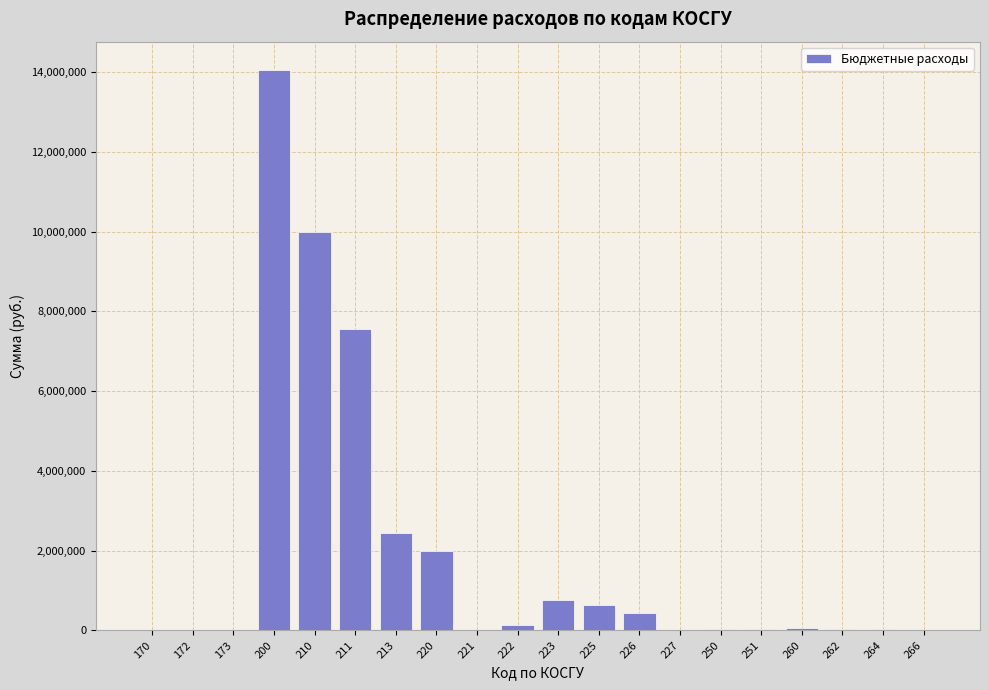

The value at 172 is 0.0. True or false?

True